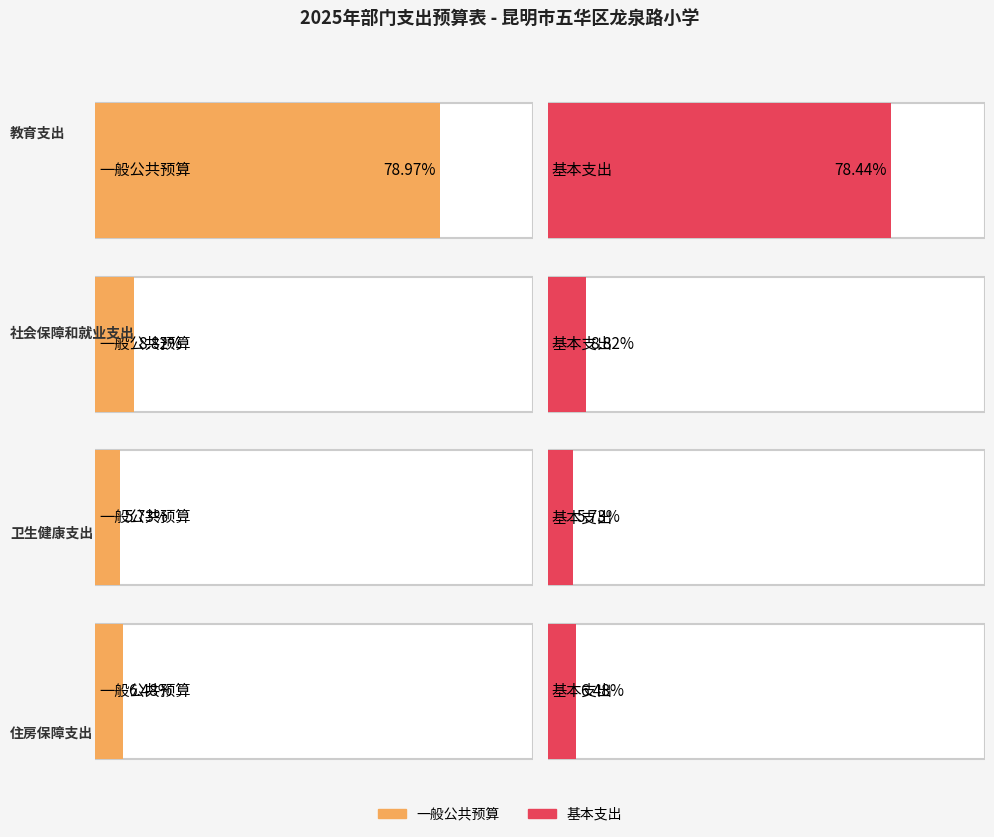

Is it true that 基本支出 equals 3167917 at 卫生健康支出?

False